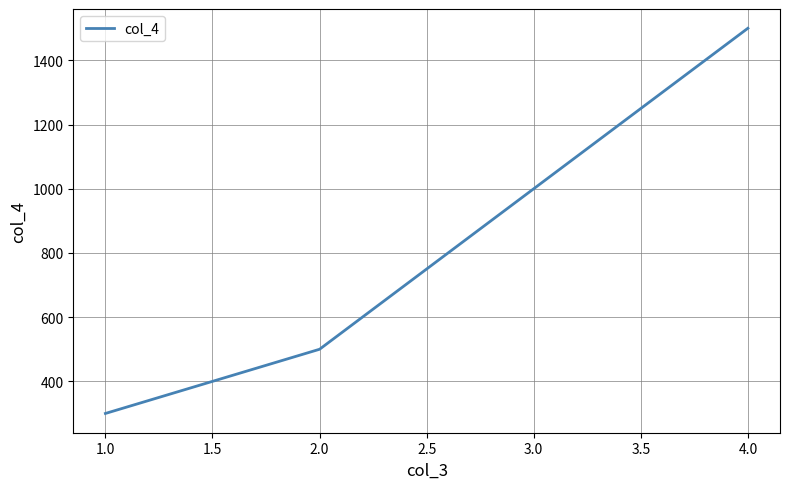

What is the difference between the values at 4.0 and 3.0?

500